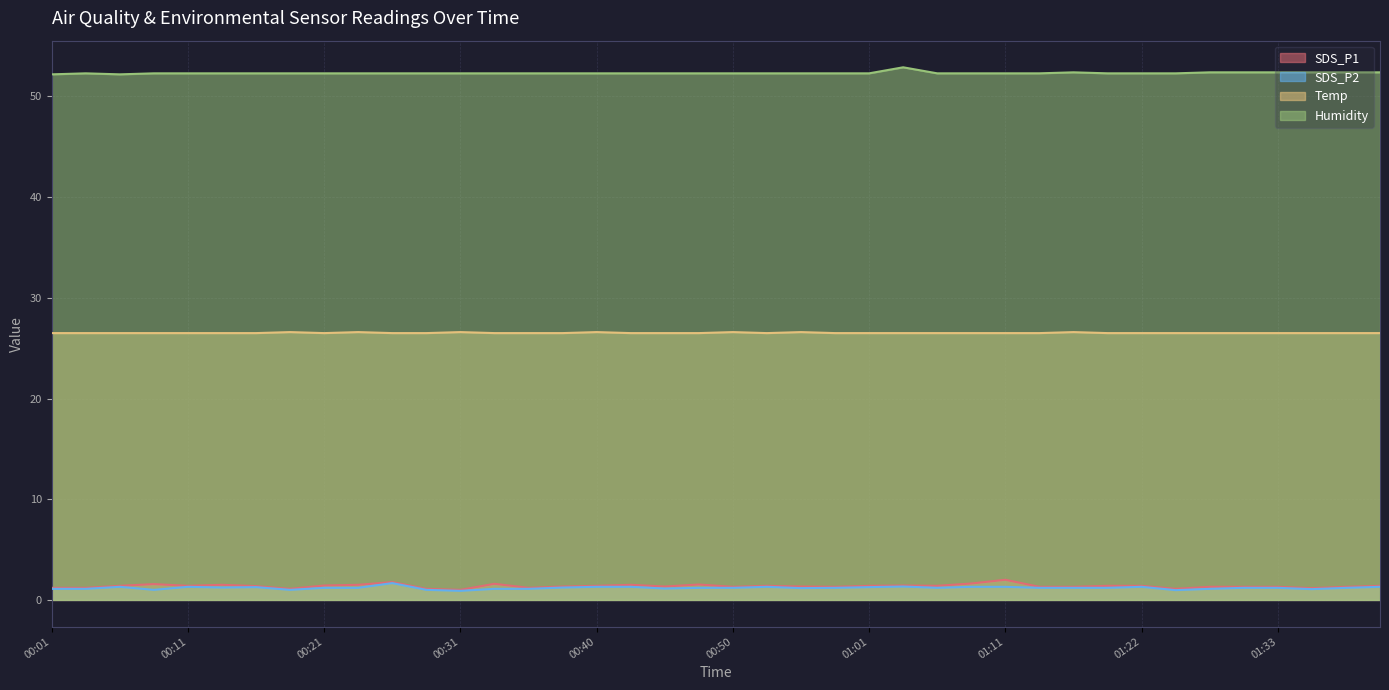

Which category has the highest value in the Humidity series?

01:03